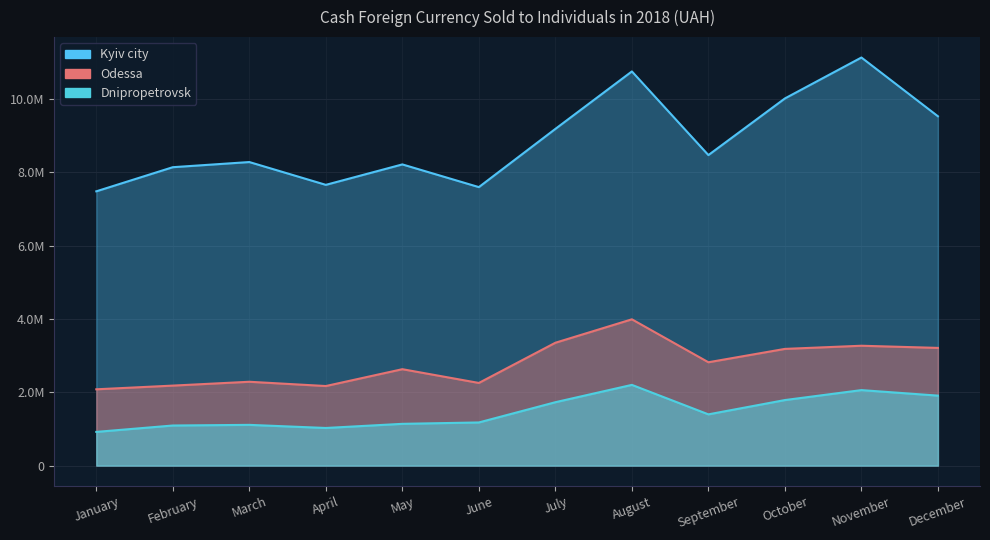

True or false: Odessa and Dnipropetrovsk cross at least once.

False